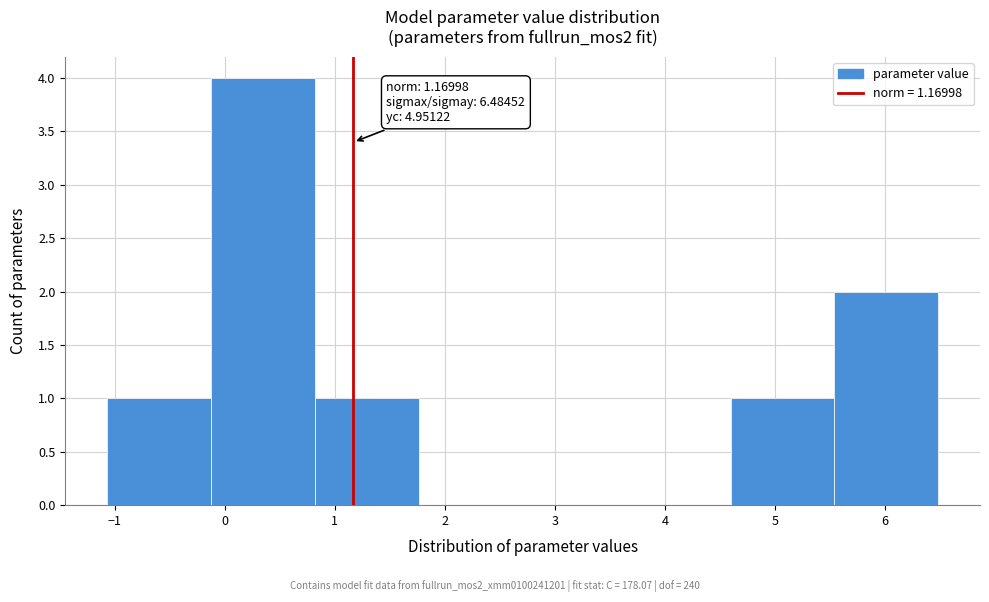

Over which range of the x-axis is the bar tallest?

-0.1 to 0.8